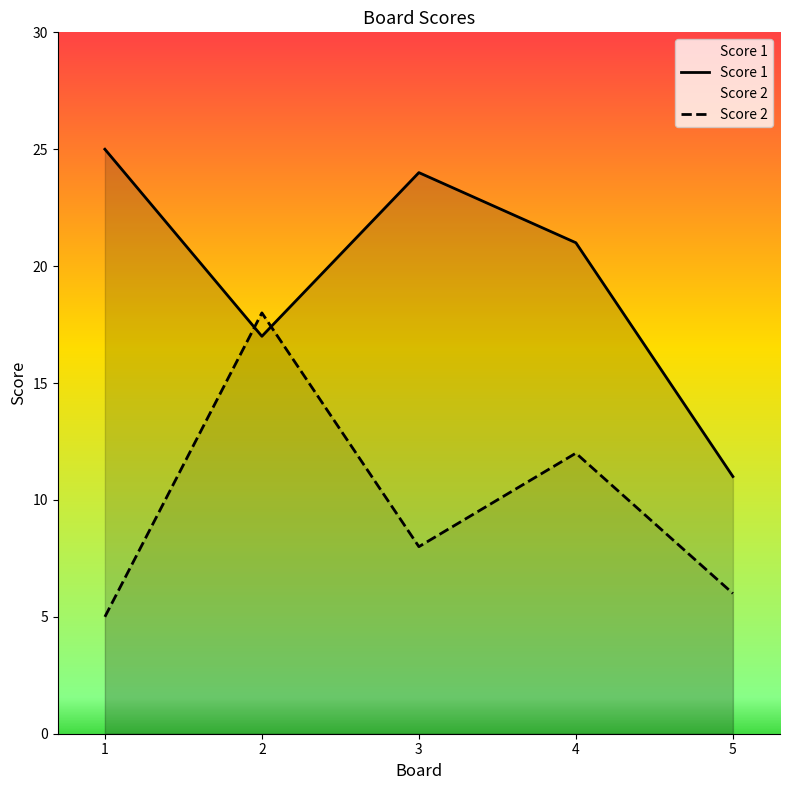

At which category is the sum across all series the highest?

2